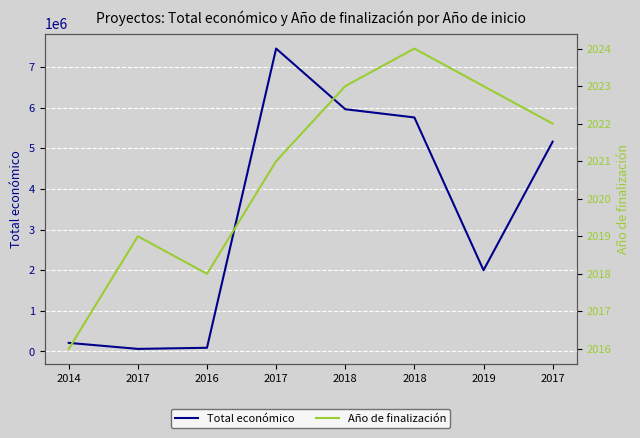

What is the difference between the Total económico values at 2019 and 2017?

5455537